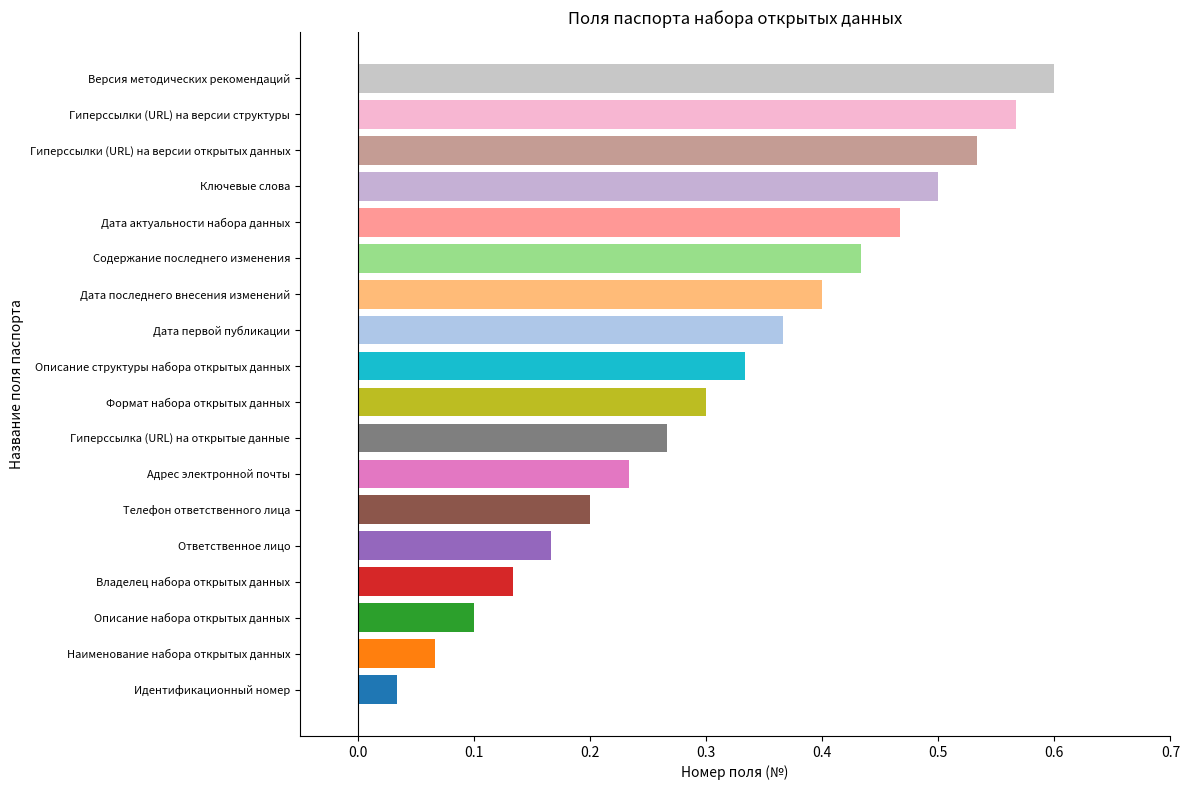

Count the number of data series in this chart.

1